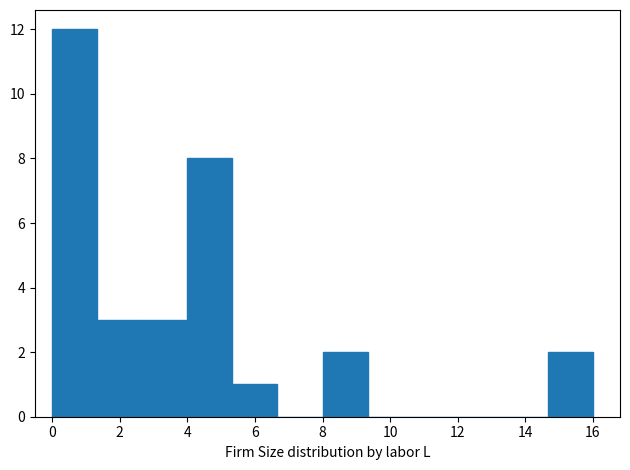

Reading left to right, transcribe this chart: for each bar, give the range it covers on the x-axis and its height. Neither the bar edges nor the heights are printed on the chart, so give them approximately, as read against the axes.

0.0 to 1.4: 12
1.4 to 2.6: 3
2.6 to 4.0: 3
4.0 to 5.4: 8
5.4 to 6.6: 1
6.6 to 8.0: 0
8.0 to 9.4: 2
9.4 to 10.6: 0
10.6 to 12.0: 0
12.0 to 13.4: 0
13.4 to 14.6: 0
14.6 to 16.0: 2